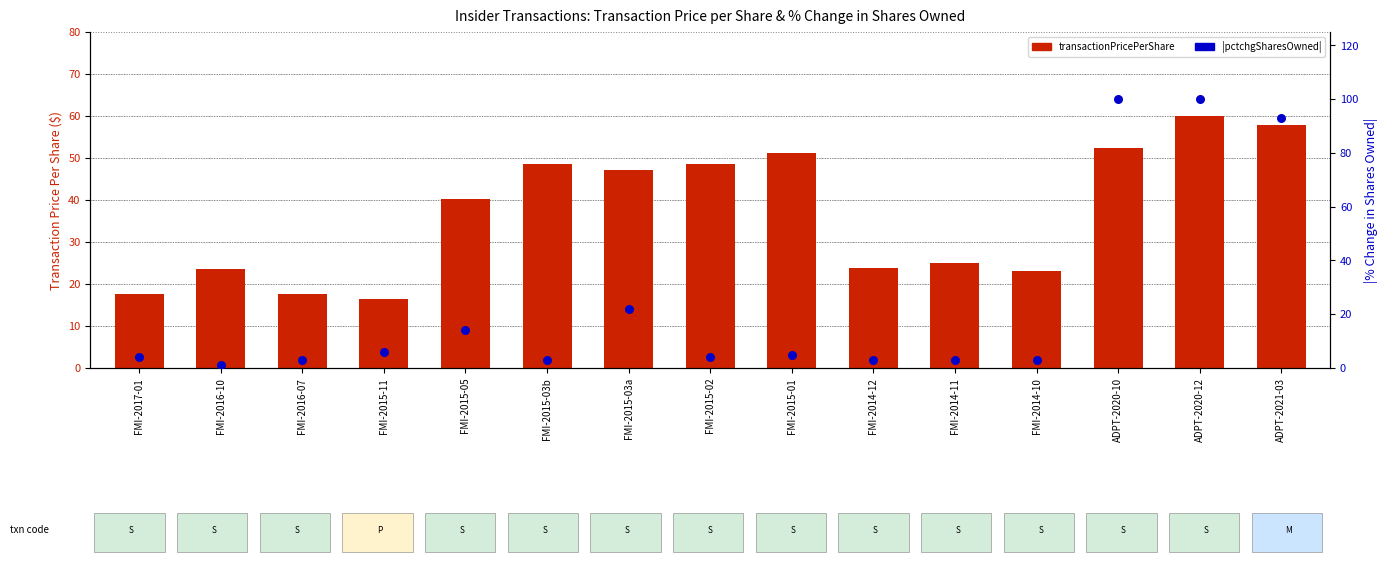

Which series has the widest spread of Y values?

pctchgSharesOwned (abs)